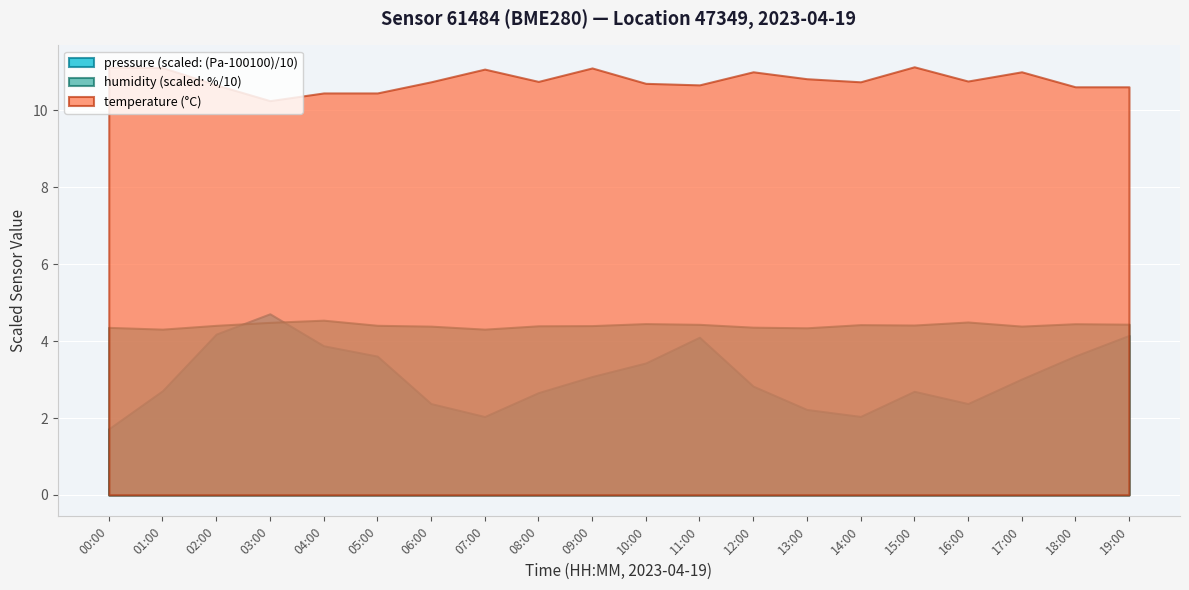

At which label does pressure reach its peak?

03:00